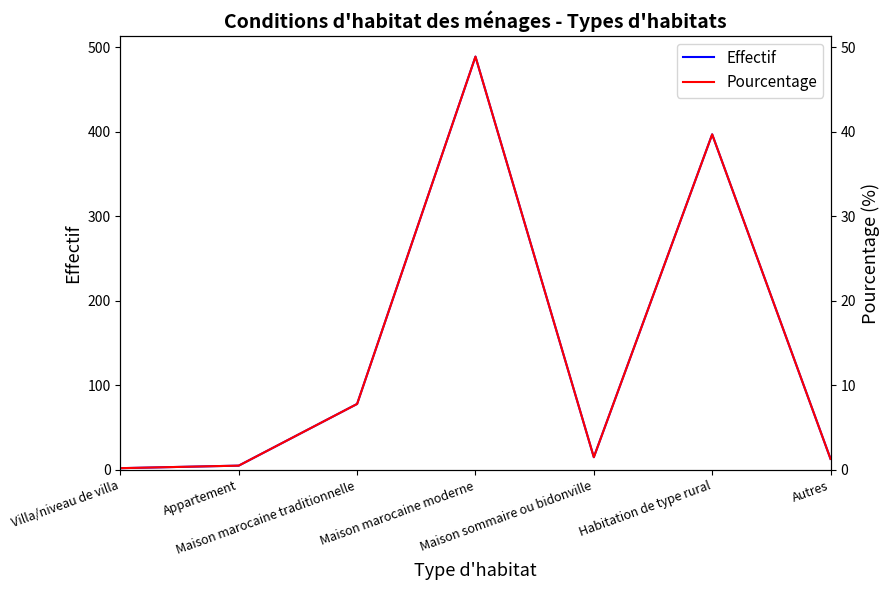

What is the difference between the maximum and second lowest values in the Pourcentage series?

48.4